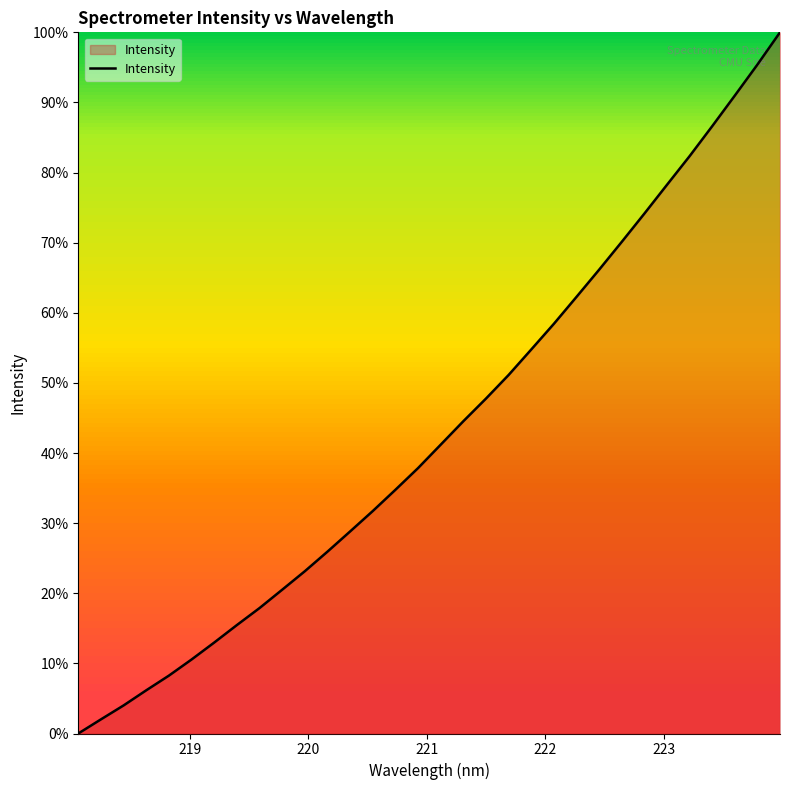

What is the difference between the maximum and minimum values?

100.0